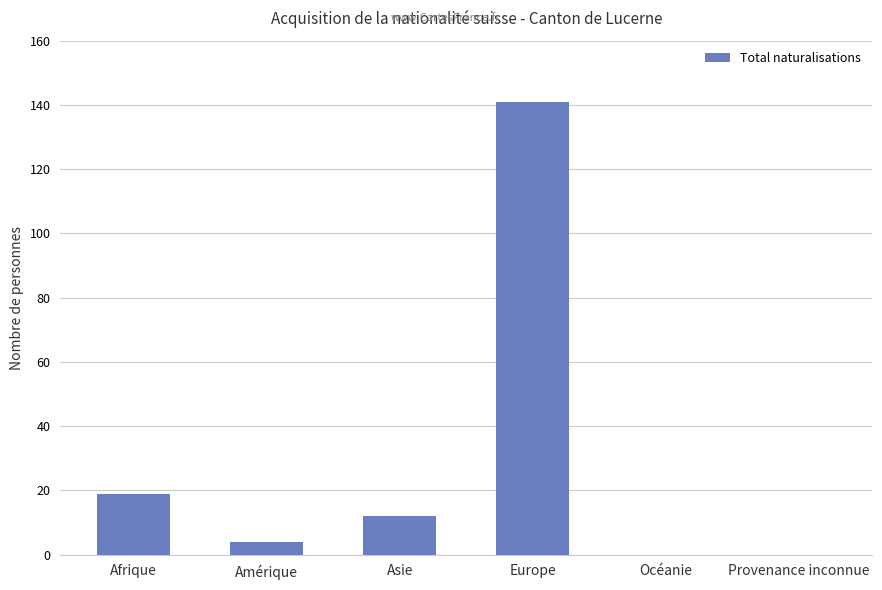

What is the difference between the values at Asie and Océanie?

12